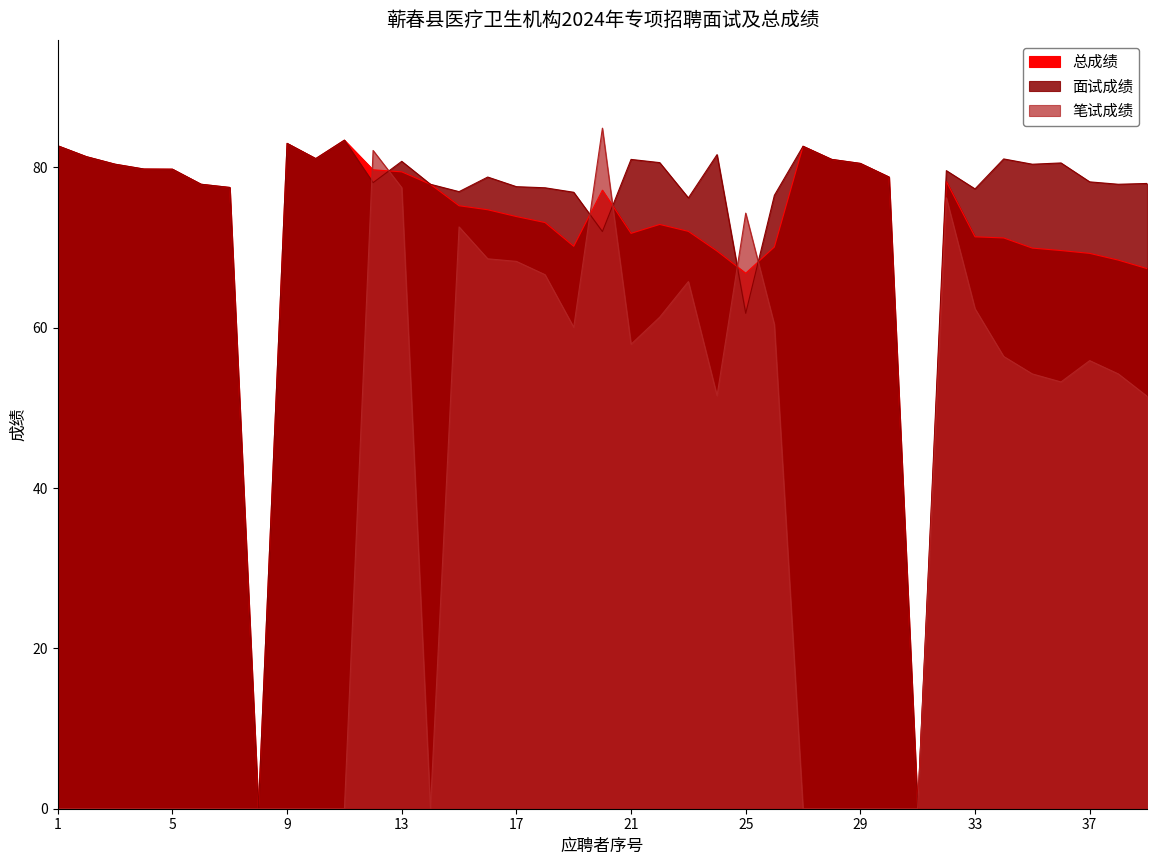

True or false: 总成绩 and 笔试成绩 cross at least once.

True